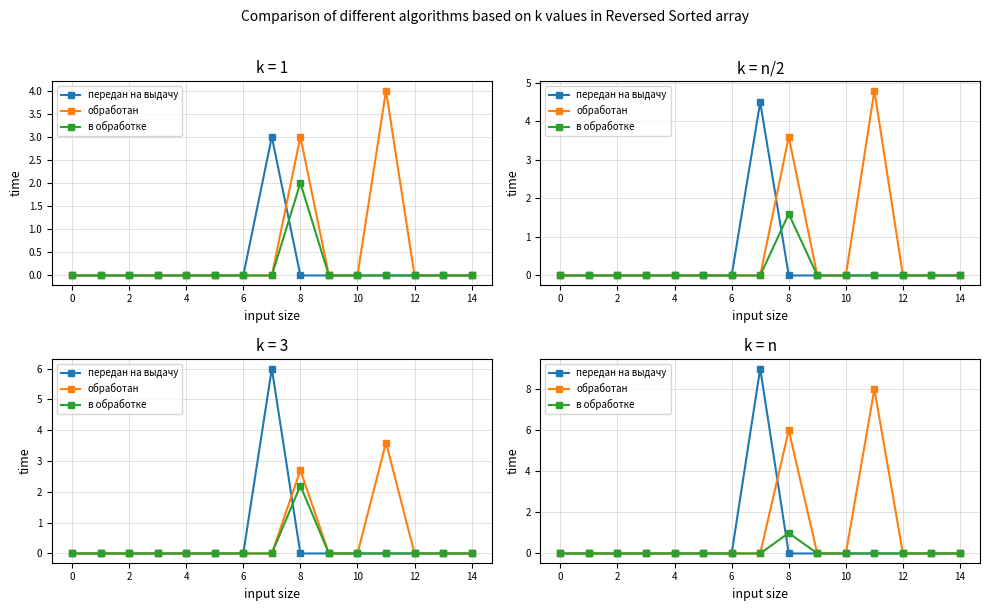

Which series has the largest total across all categories?

обработан